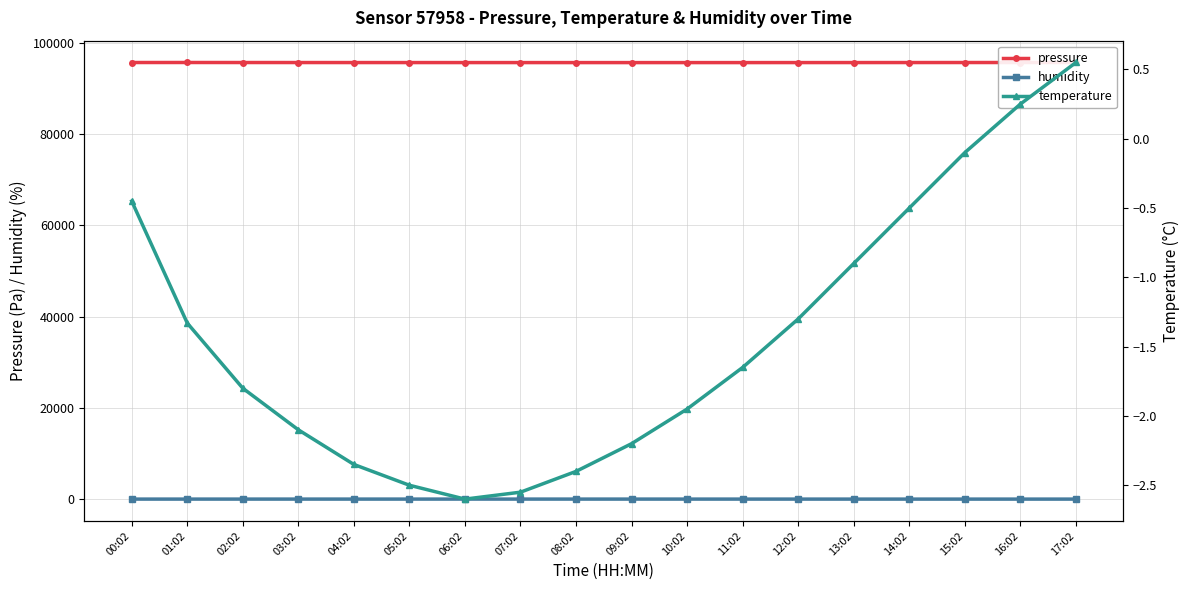

True or false: humidity has more than 0 interior local peaks.

True